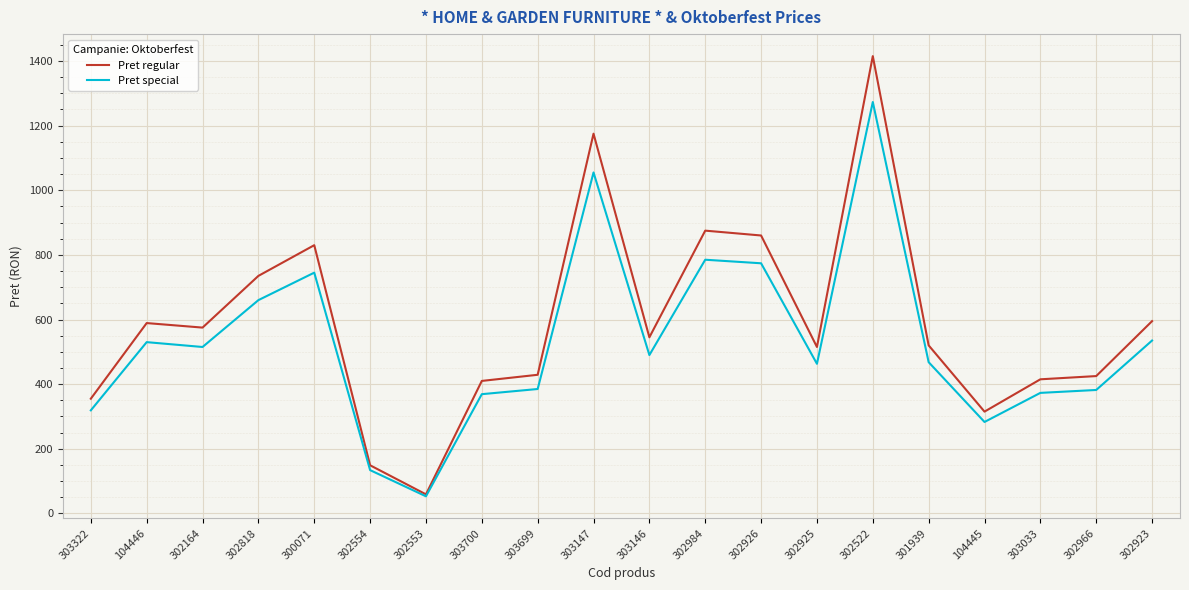

At which category is the sum across all series the highest?

302522